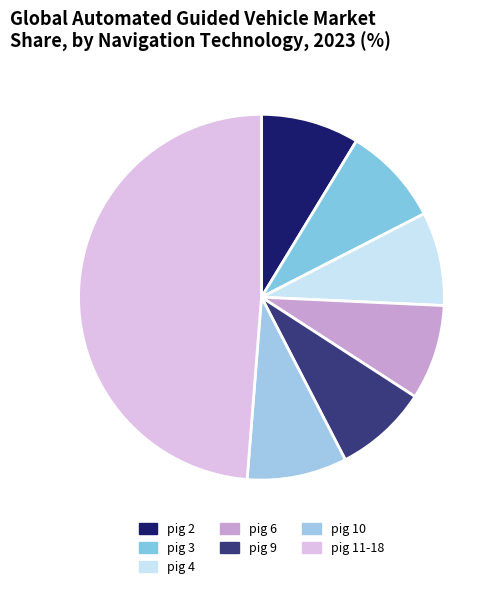

How many segments does this pie chart have?

7